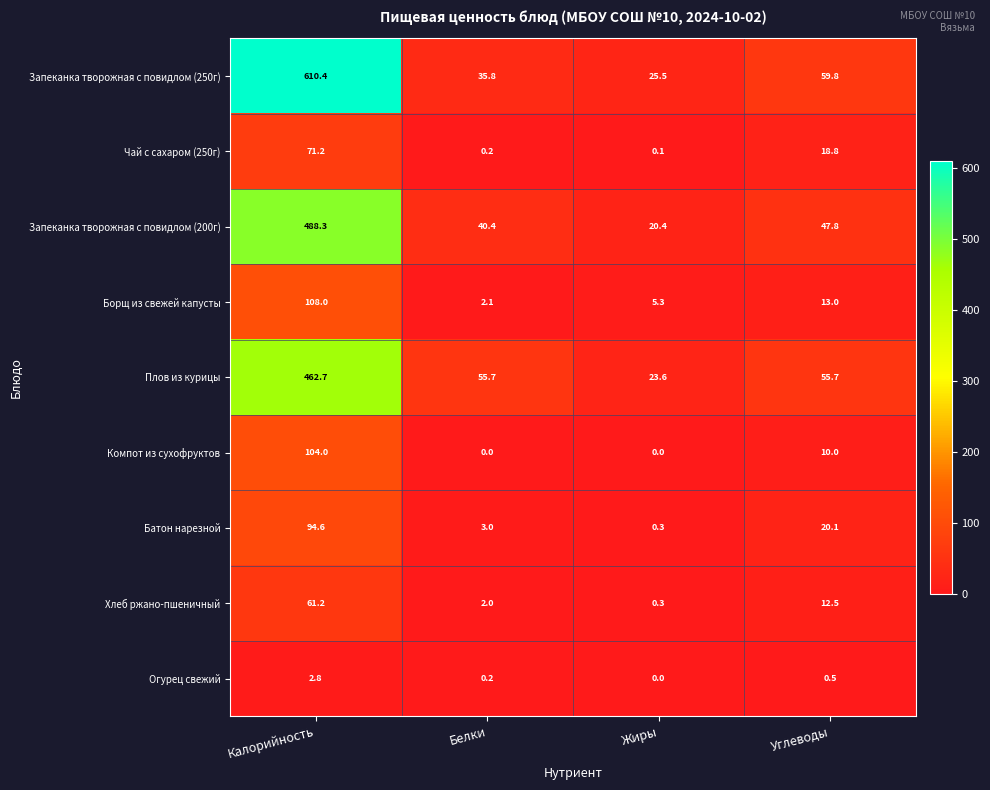

Rank the series by their maximum value, from lowest to highest.

Огурец свежий, Хлеб ржано-пшеничный, Чай с сахаром (250г), Батон нарезной, Компот из сухофруктов, Борщ из свежей капусты, Плов из курицы, Запеканка творожная с повидлом (200г), Запеканка творожная с повидлом (250г)